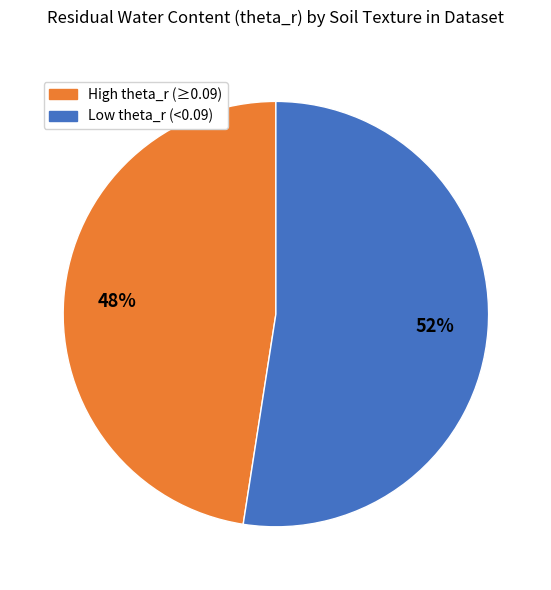

To the nearest percent, what is the average slice percentage?

50%